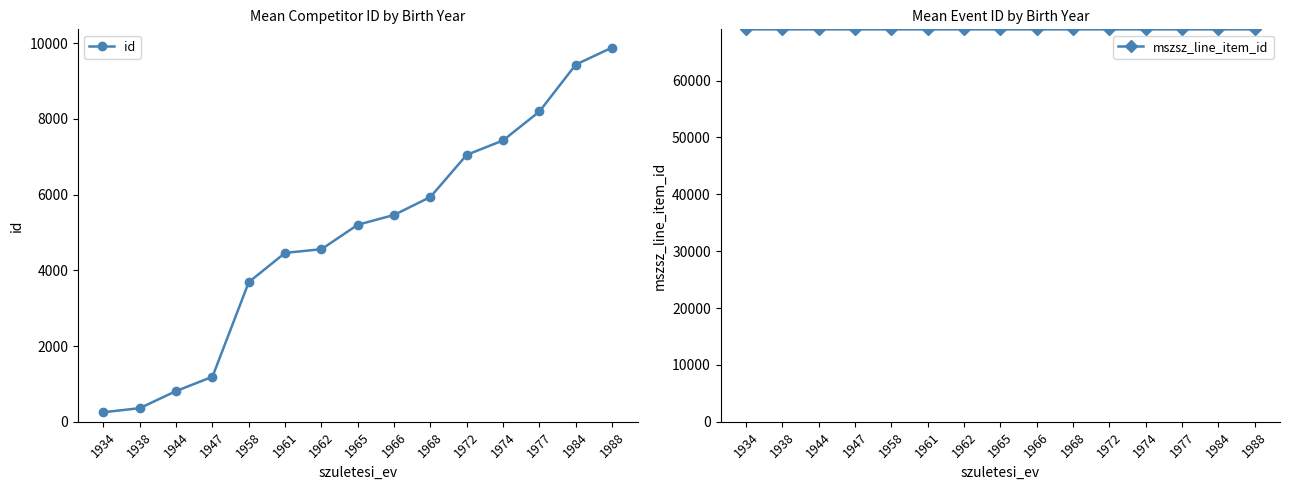

Which series has the largest total across all categories?

mszsz_line_item_id